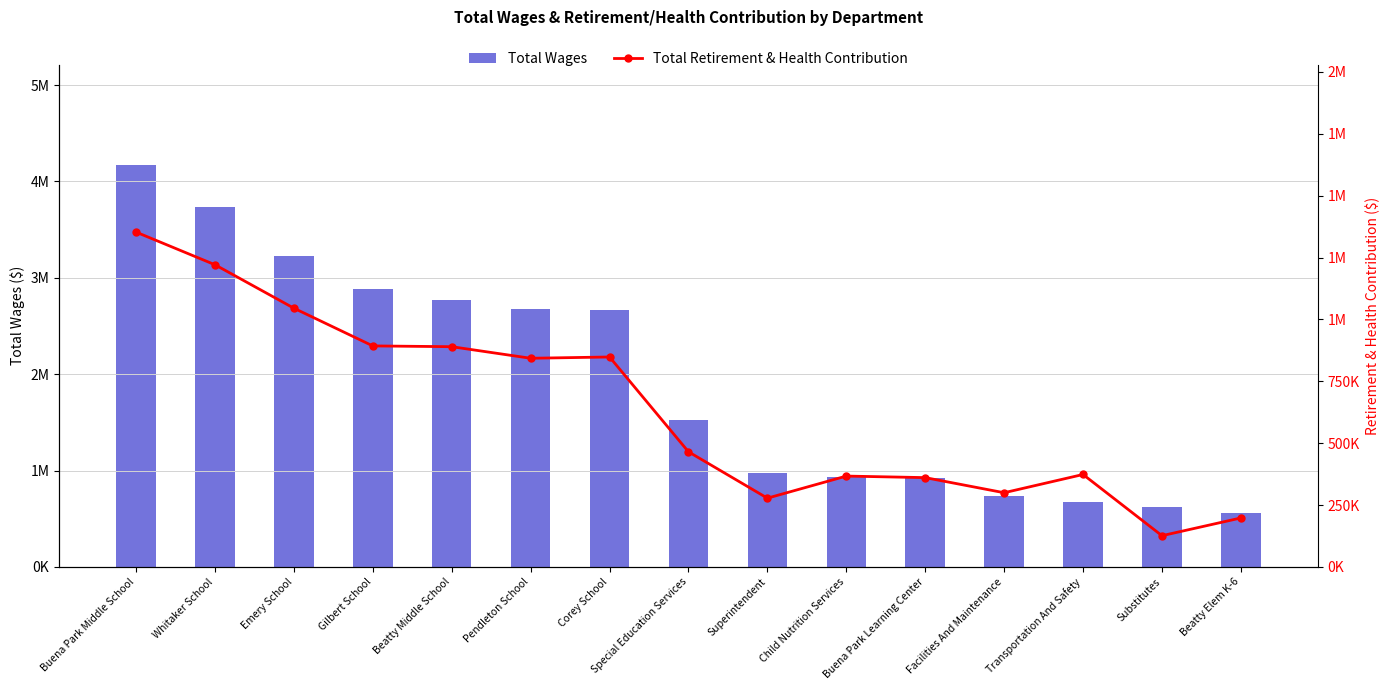

Which category has the lowest value across all series?

Substitutes